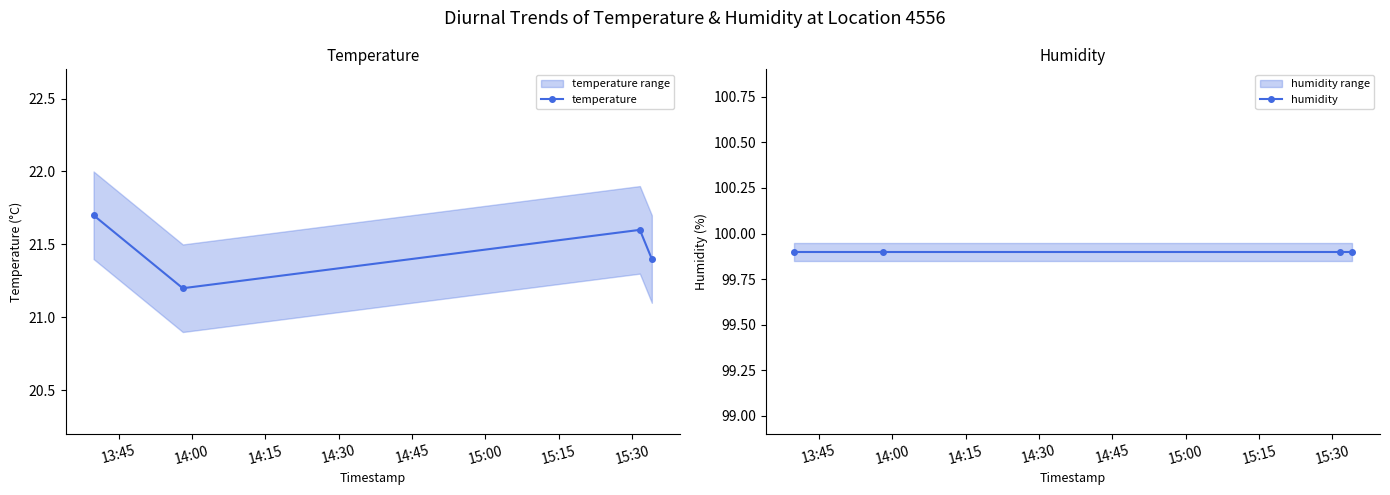

What is the difference between the maximum and minimum values in the temperature series?

0.5